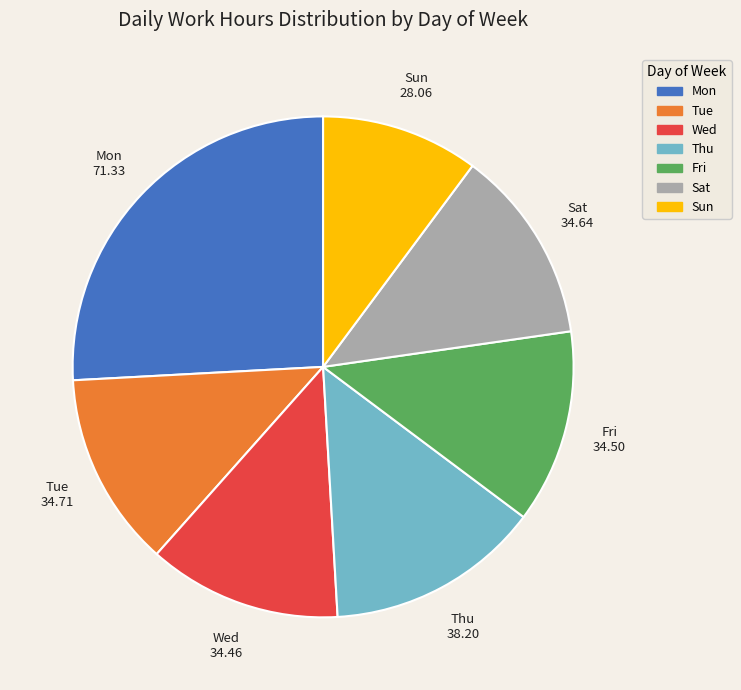

Approximately how many times larger is the value at Wed compared to Tue?

1.0